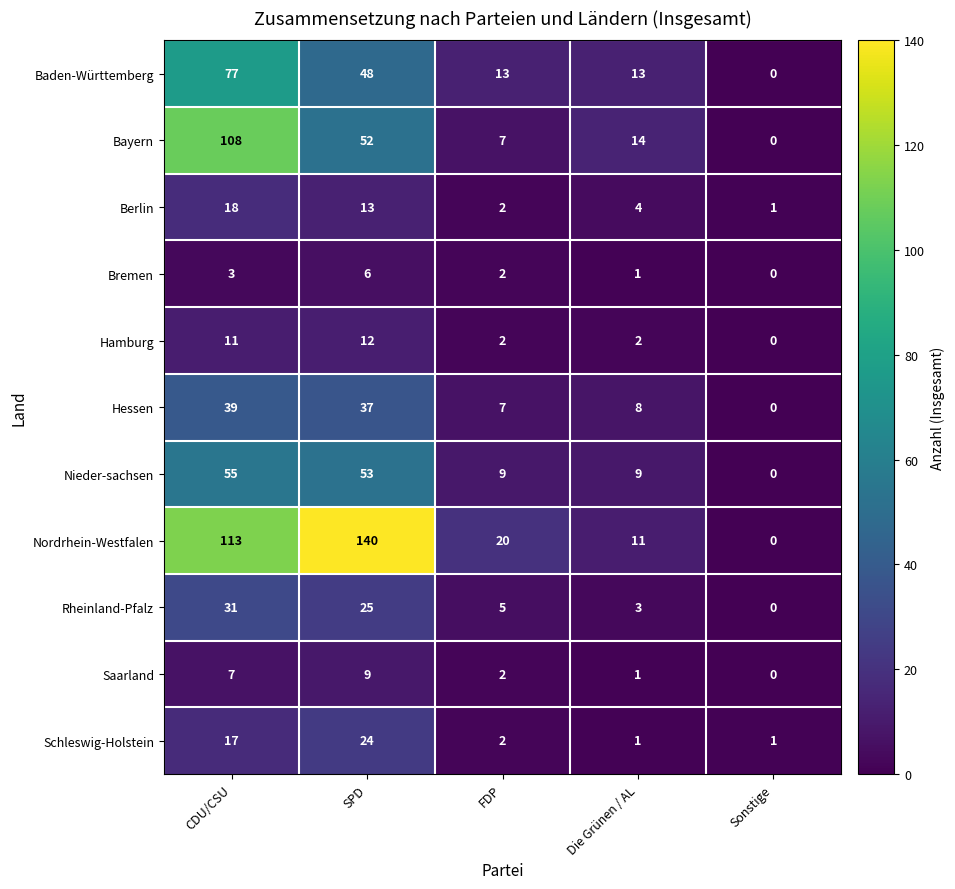

Which series has the largest total across all categories?

Nordrhein-Westfalen